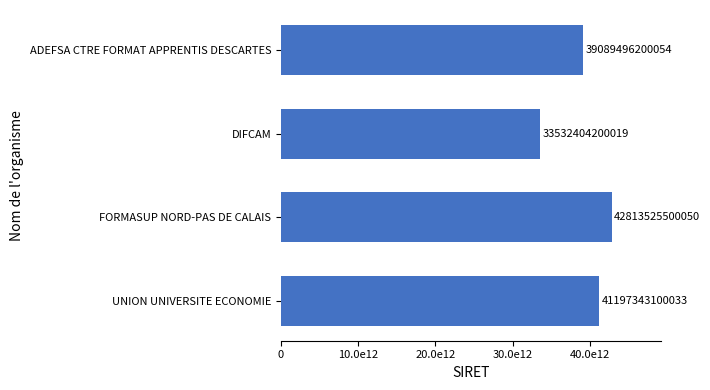

List the labels in order of value, smallest first.

DIFCAM, ADEFSA CTRE FORMAT APPRENTIS DESCARTES, UNION UNIVERSITE ECONOMIE, FORMASUP NORD-PAS DE CALAIS